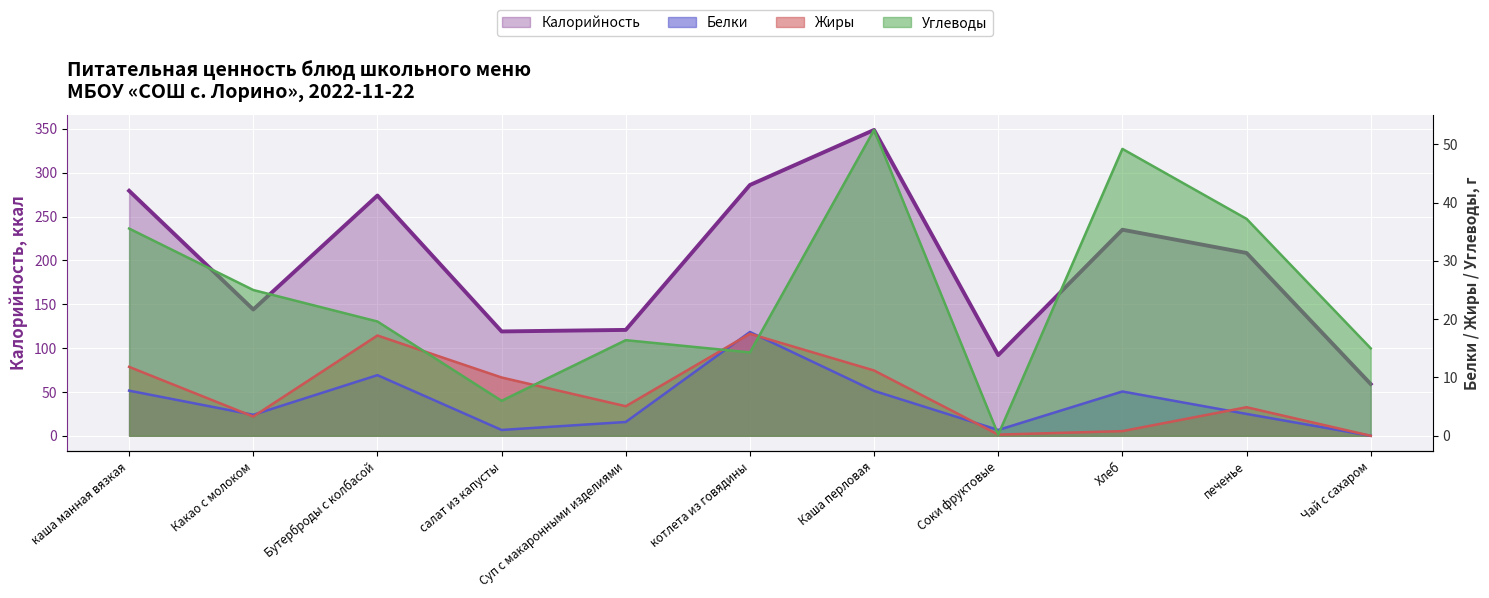

How many data points does each series have?

11